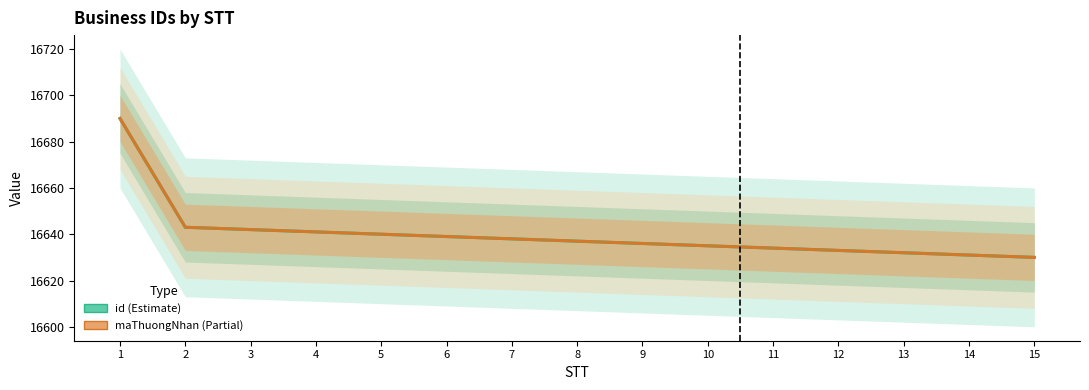

True or false: id has more than 1 points higher than both neighbors.

False